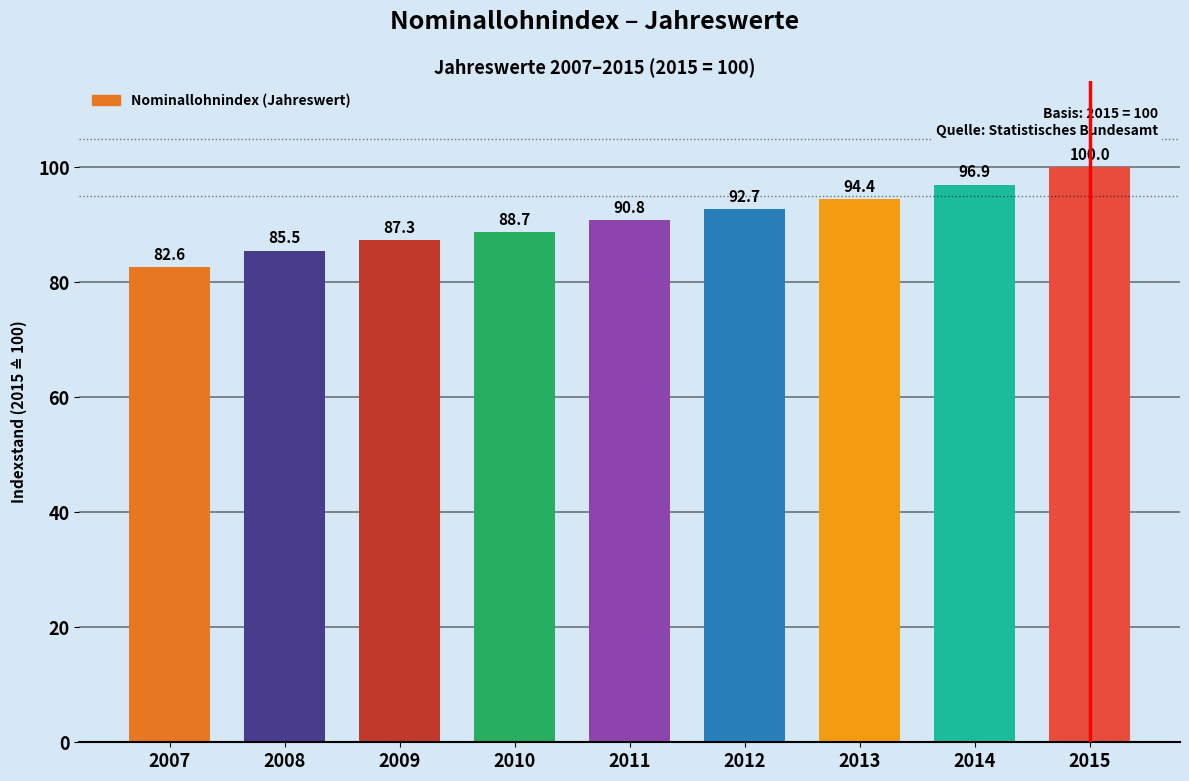

Reading left to right, transcribe all the data shown in this chart.

2007=82.6	2008=85.5	2009=87.3	2010=88.7	2011=90.8	2012=92.7	2013=94.4	2014=96.9	2015=100.0